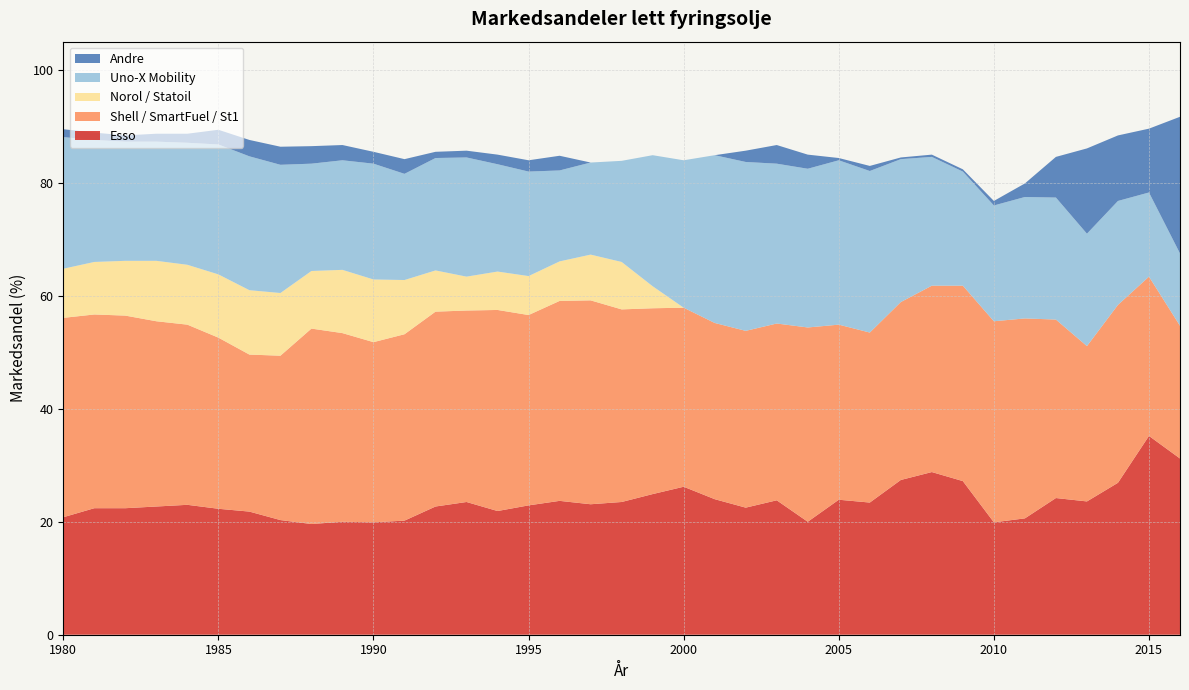

Reading left to right, transcribe all the data shown in this chart.

Esso: 20.8	22.4	22.4	22.7	23.0	22.3	21.8	20.3	19.6	20.0	19.9	20.2	22.7	23.5	21.9	22.9	23.7	23.1	23.5	24.9	26.2	24.0	22.5	23.8	20.0	23.9	23.4	27.4	28.8	27.2	19.9	20.6	24.2	23.6	26.9	35.2	31.2
Shell / SmartFuel / St1: 35.3	34.3	34.1	32.8	31.9	30.3	27.8	29.1	34.6	33.4	31.9	33.0	34.5	33.9	35.6	33.7	35.4	36.1	34.1	32.9	31.7	31.2	31.3	31.3	34.4	31.0	30.1	31.5	33.0	34.6	35.6	35.4	31.6	27.5	31.5	28.2	23.5
Norol / Statoil: 8.7	9.3	9.7	10.7	10.6	11.2	11.4	11.1	10.2	11.2	11.1	9.6	7.3	6.0	6.8	6.9	7.0	8.1	8.4	3.9	0.0	0.0	0.0	0.0	0.0	0.0	0.0	0.0	0.0	0.0	0.0	0.0	0.0	0.0	0.0	0.0	0.0
Uno-X Mobility: 23.3	21.6	21.1	21.1	21.6	23.0	23.7	22.7	19.0	19.4	20.5	18.8	19.9	21.1	19.0	18.5	16.1	16.3	17.9	23.2	26.1	29.7	29.9	28.3	28.1	29.1	28.6	25.3	22.8	20.2	20.5	21.5	21.6	19.9	18.4	14.9	12.8
Andre: 1.4	1.3	1.1	1.4	1.6	2.6	2.9	3.2	3.1	2.7	2.1	2.6	1.1	1.2	1.7	2.0	2.6	0.0	0.0	0.0	0.0	0.0	2.0	3.3	2.5	0.4	0.9	0.3	0.4	0.4	0.8	2.4	7.2	15.1	11.6	11.3	24.2